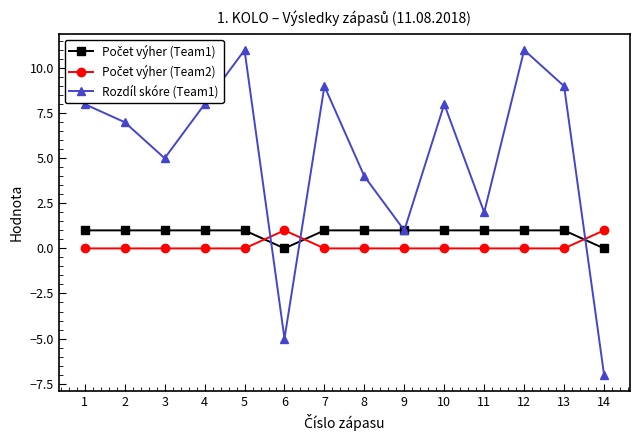

Which series has the largest total across all categories?

Rozdíl skóre (Team1)